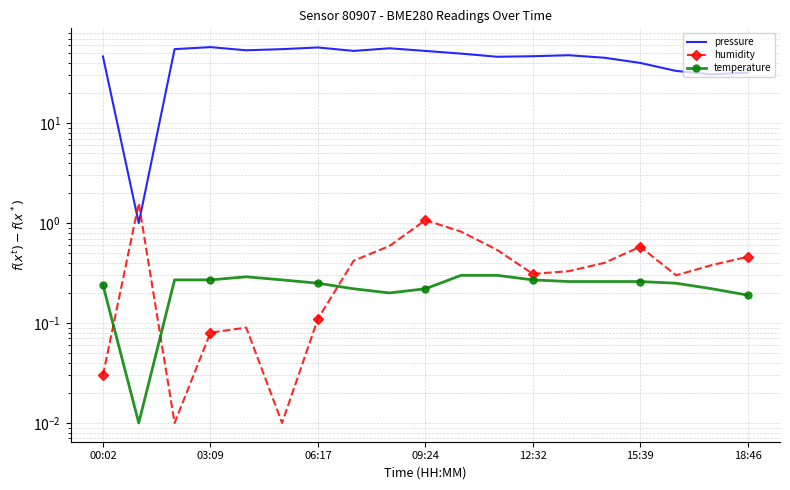

True or false: temperature and pressure cross at least once.

False